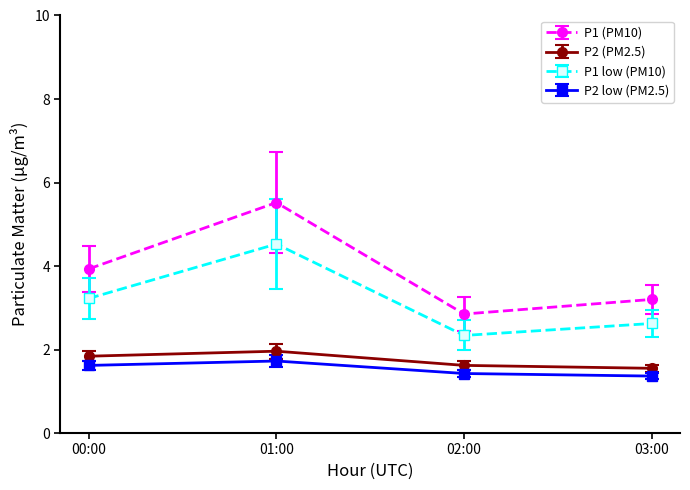

What is the minimum value shown in the chart?

1.4